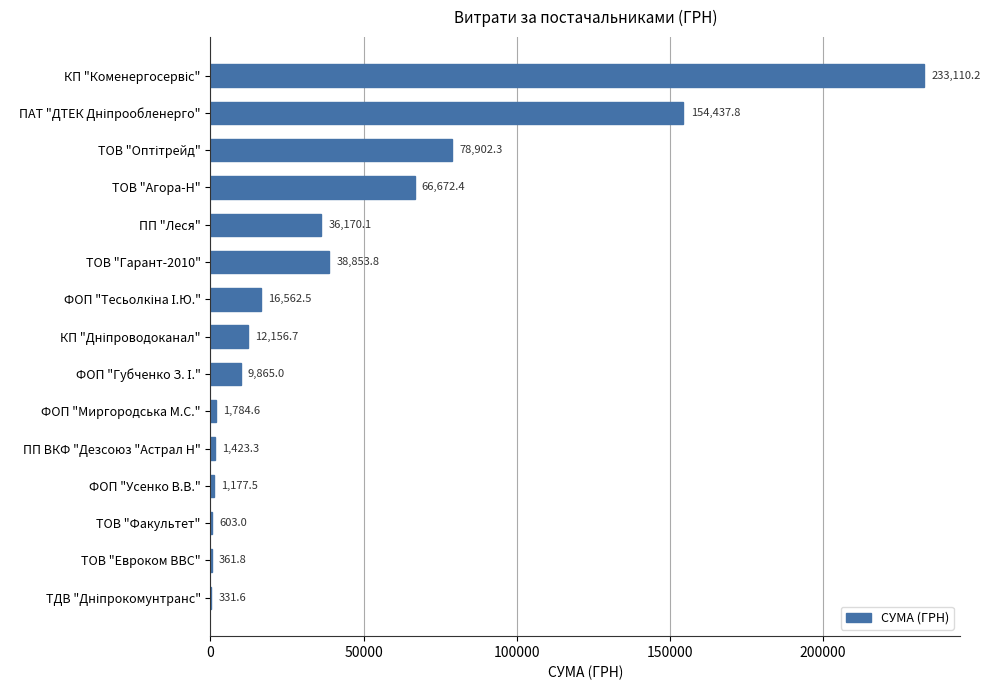

What is the change in value from ФОП "Усенко В.В." to ТОВ "Факультет"?

-574.5